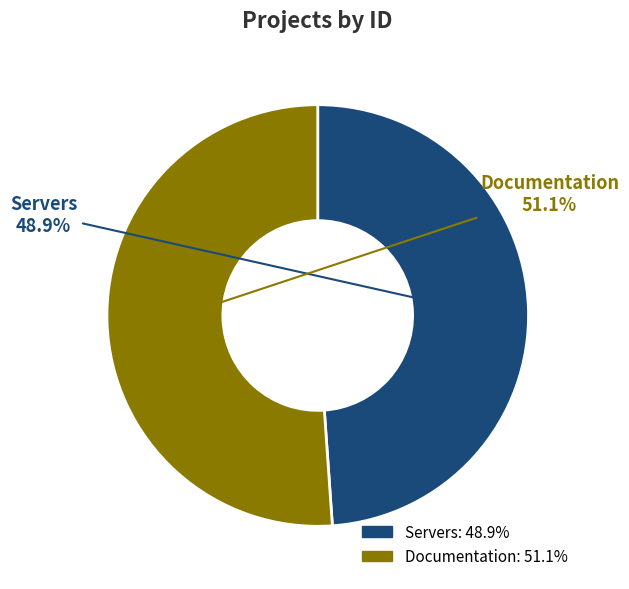

What is the ratio of the value at Servers to the value at Documentation?

1.0